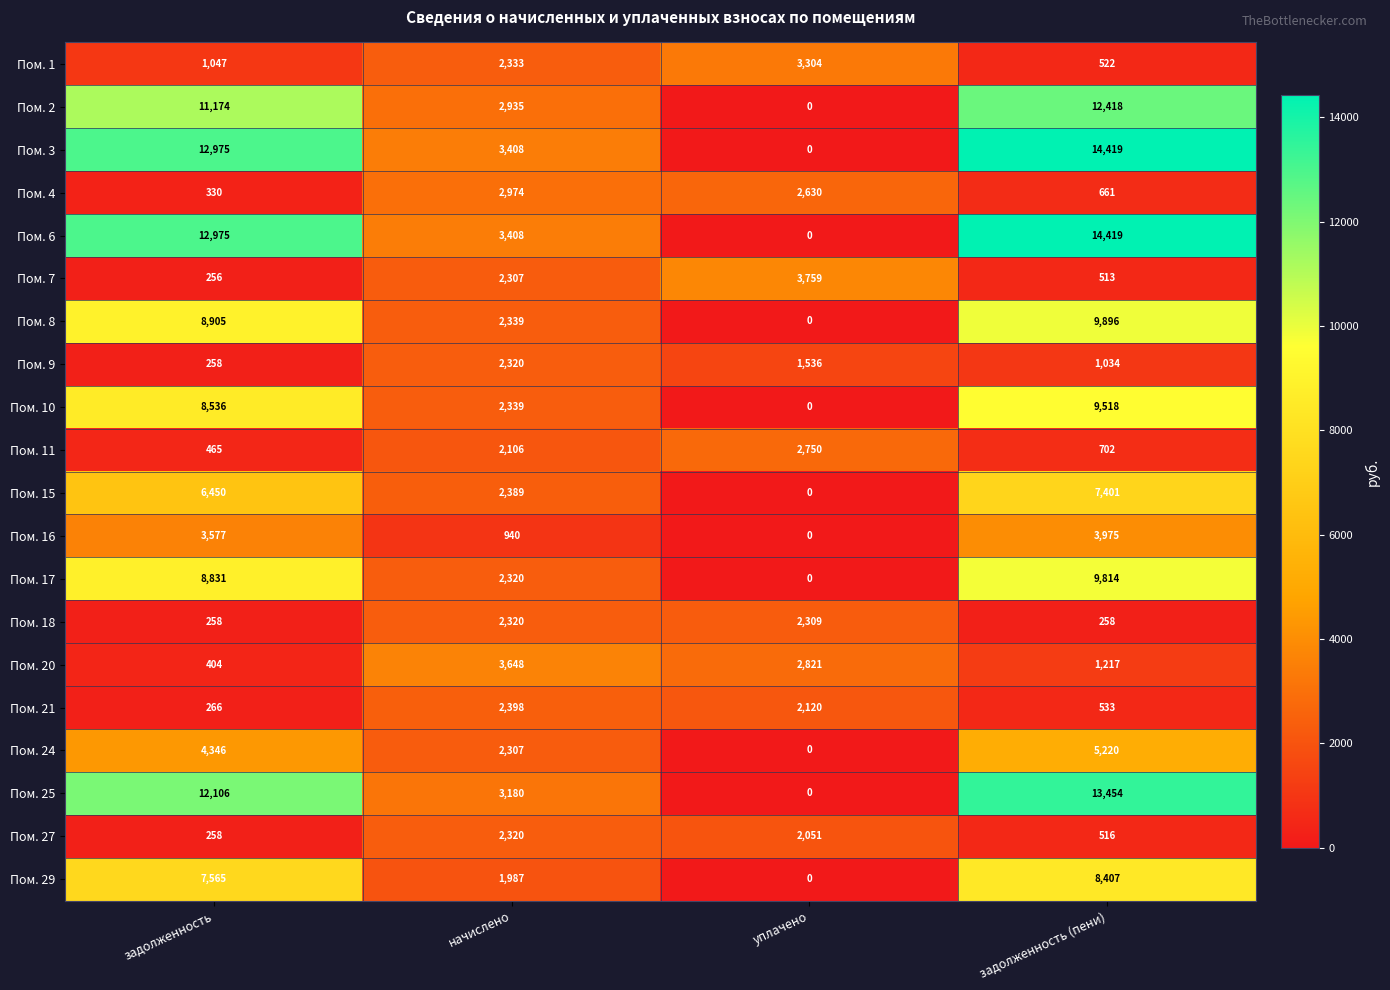

Is it true that Пом. 6 equals 14419 at задолженность (пени)?

True